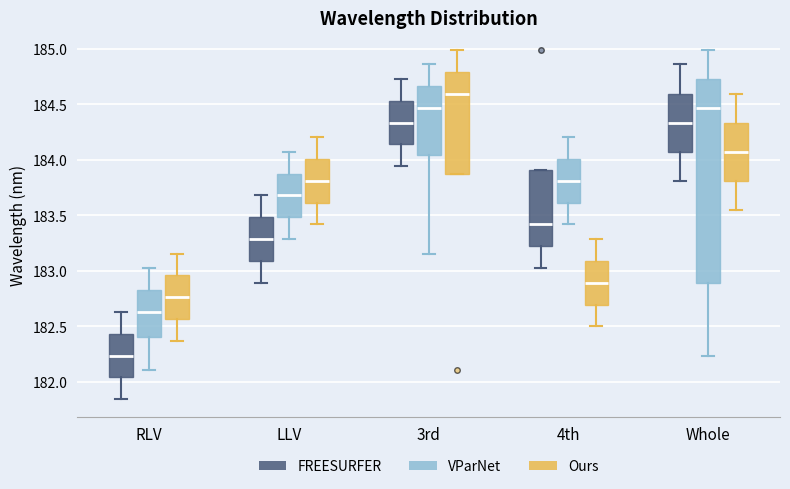

Which box's median line is the lowest?

RLV (FREESURFER)